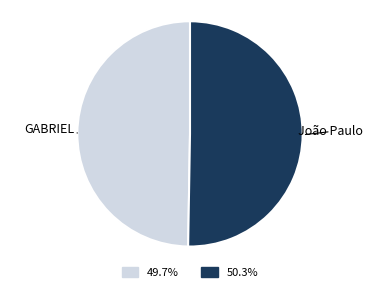

Which slice is the largest?

João Paulo